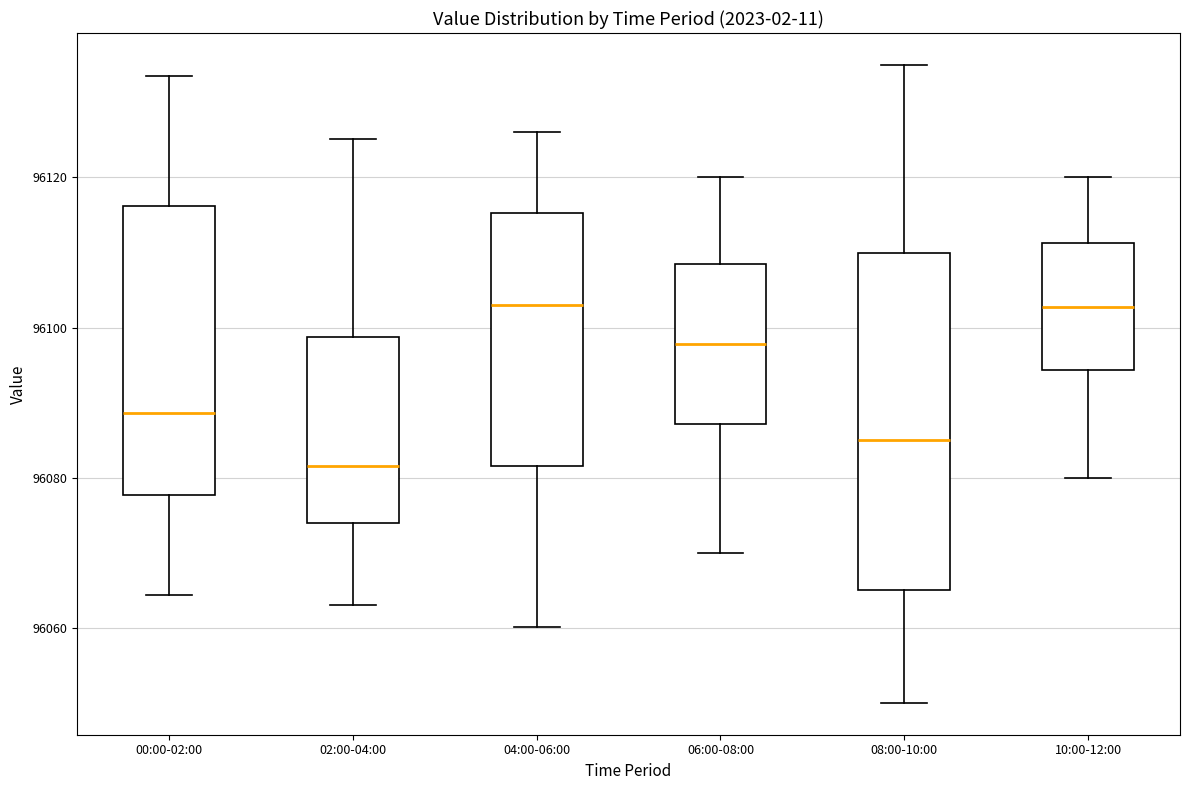

Which box's median line is the lowest?

02:00-04:00